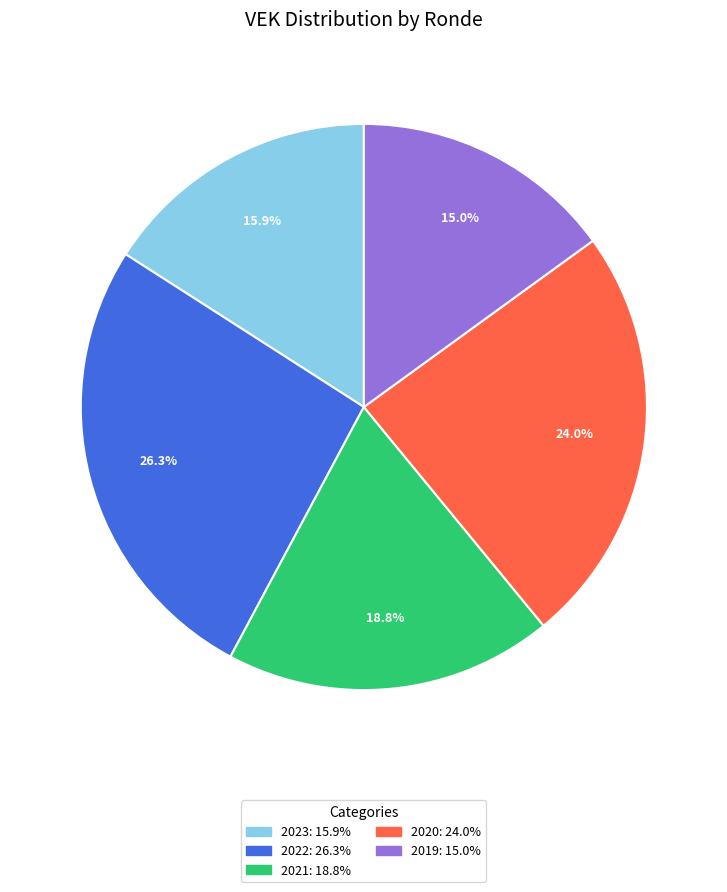

Is there a majority slice in this chart?

No